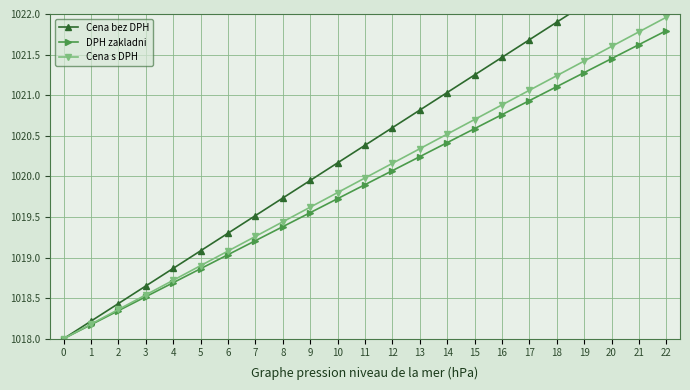

List the labels in order of Cena s DPH value, largest first.

22, 21, 20, 19, 18, 17, 16, 15, 14, 13, 12, 11, 10, 9, 8, 7, 6, 5, 4, 3, 2, 1, 0